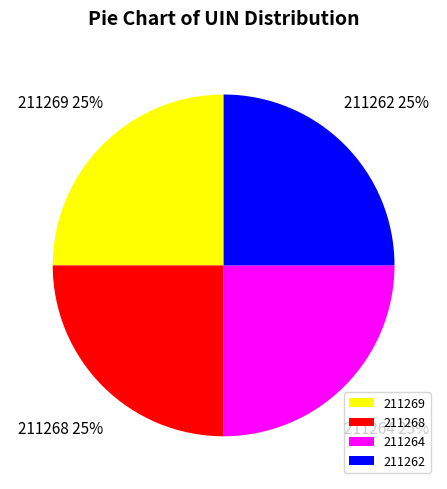

Count the number of slices in the pie.

4